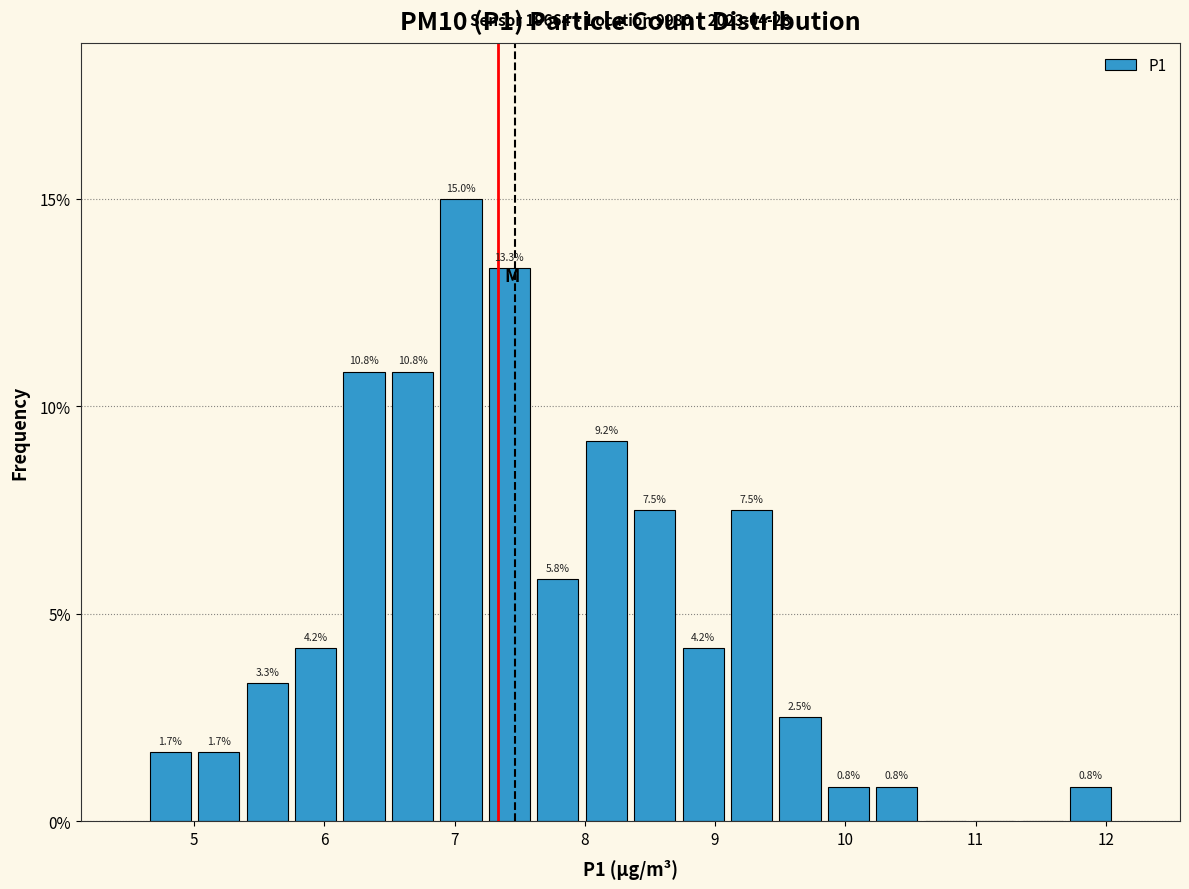

Around what value on the x-axis is the tallest bar? Give the approximate position of its centre, as read against the axis.

7.0